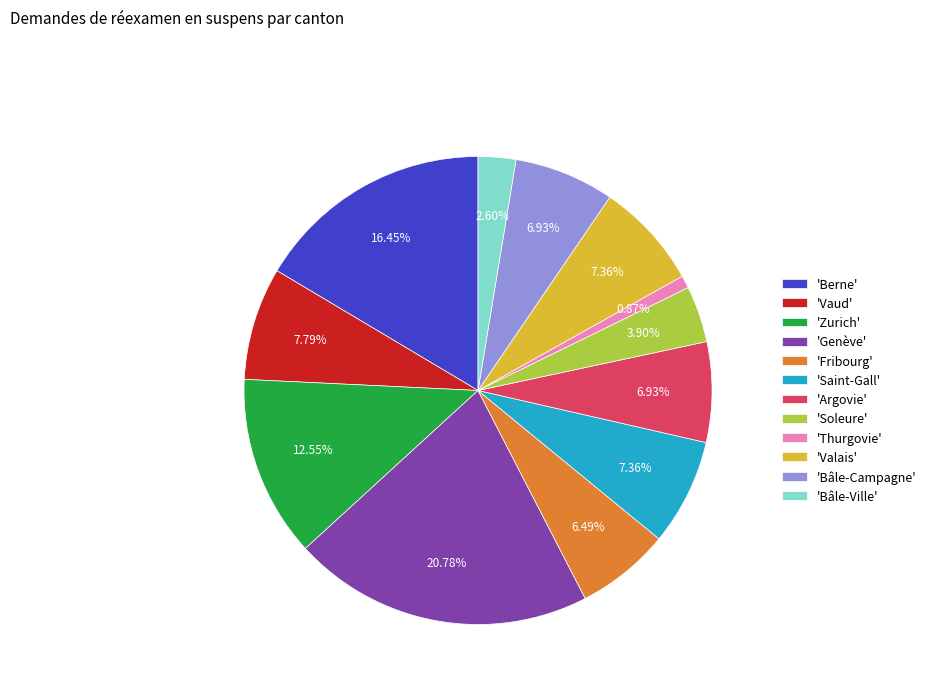

Between 'Soleure' and 'Berne', which is larger?

'Berne'